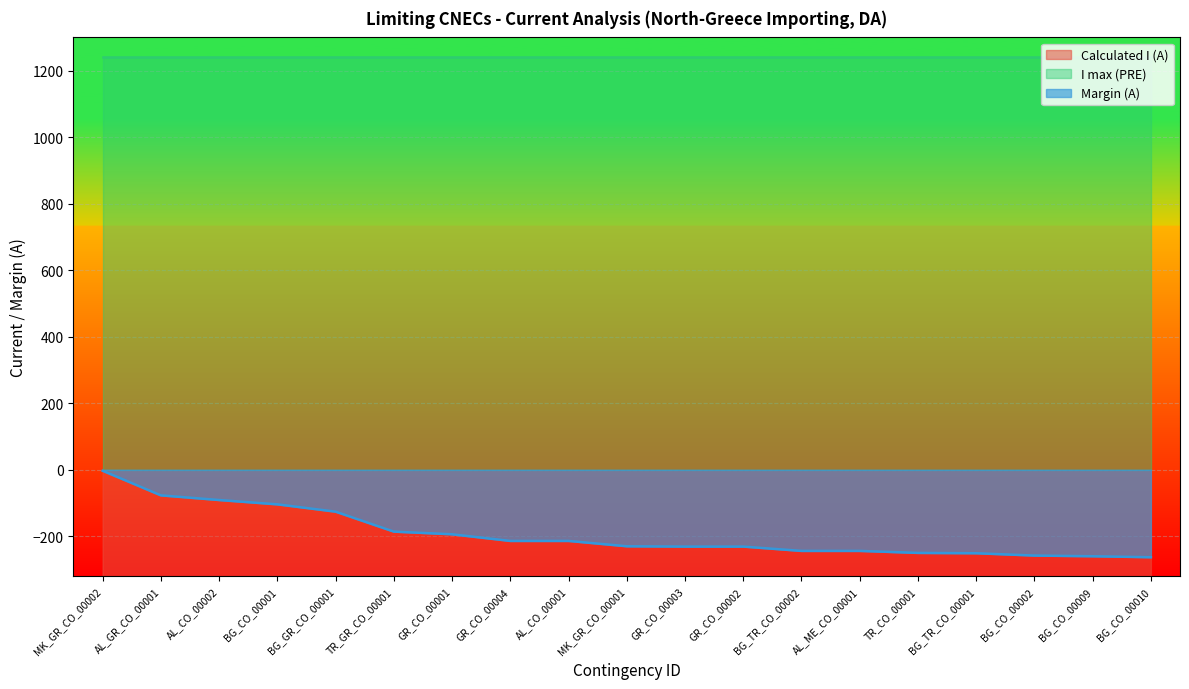

True or false: Calculated I (A) and Margin (A) cross at least once.

False